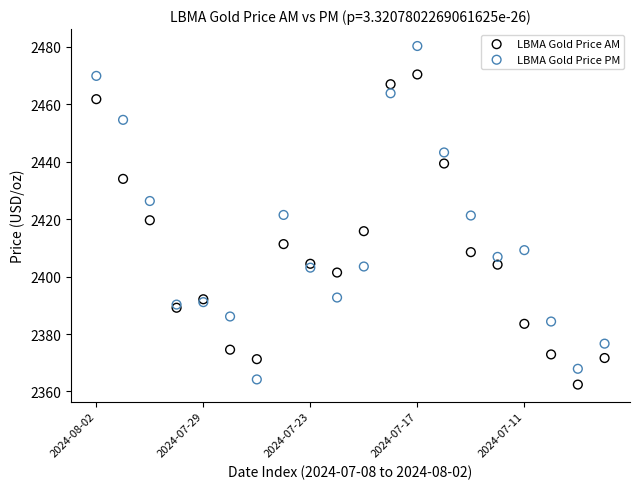

Which series has the largest Y range (max minus min)?

LBMA Gold Price PM